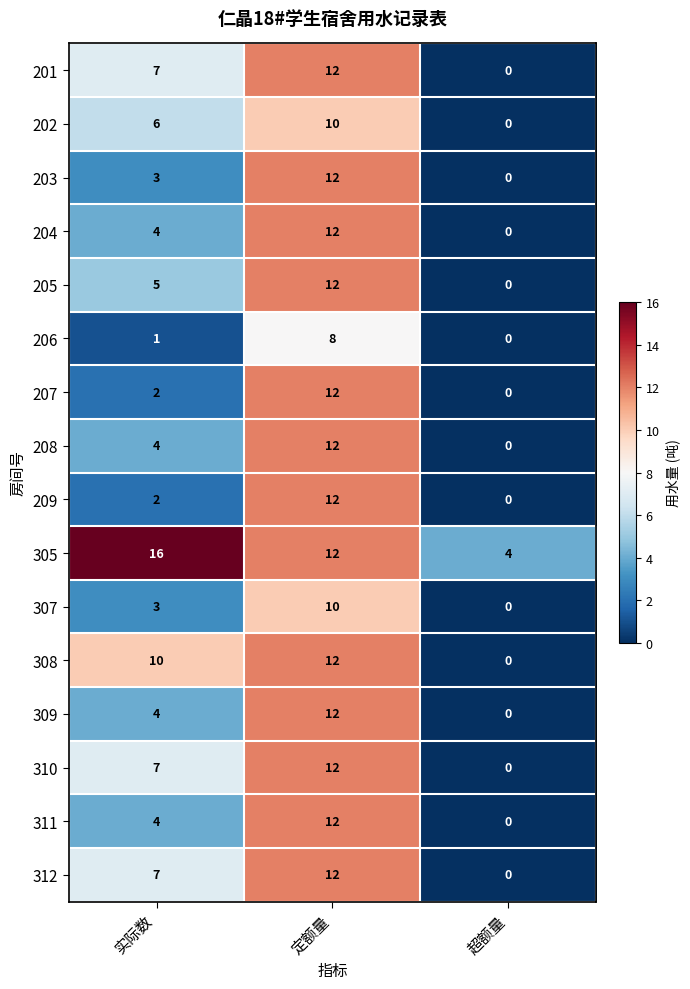

Is it true that 209 equals 12 at 定额量?

True